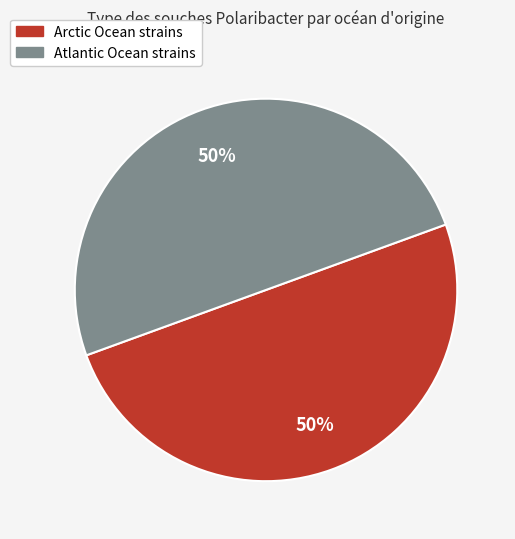

How many slices are in this pie chart?

2